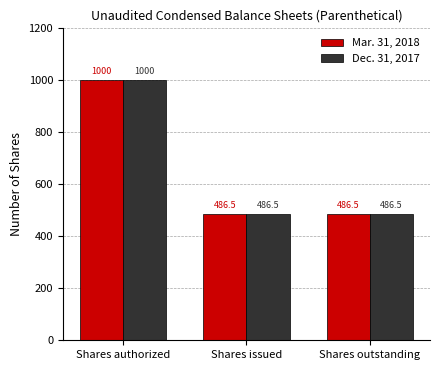

At which category is the sum across all series the highest?

Shares authorized